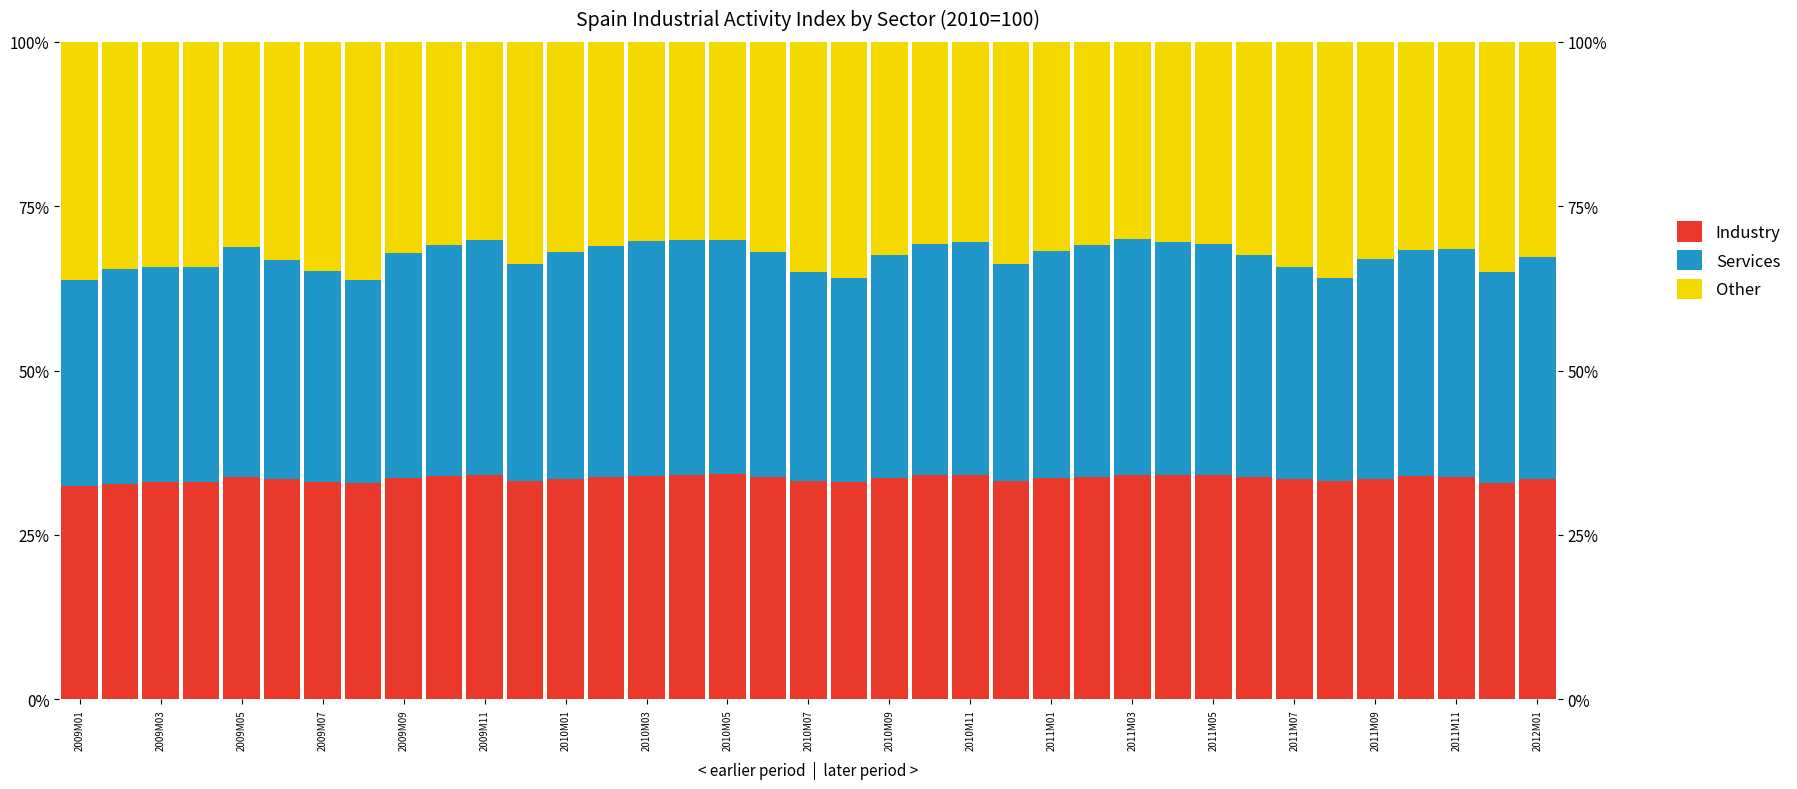

What are all the series names shown in the legend?

Industry, Services, Other